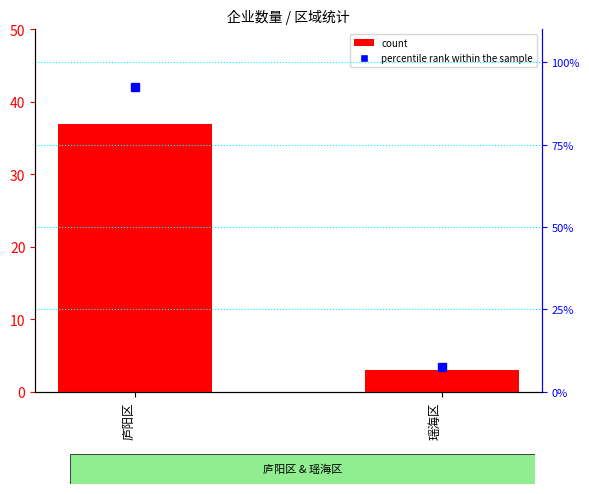

What is the sum of all count values?

40.0